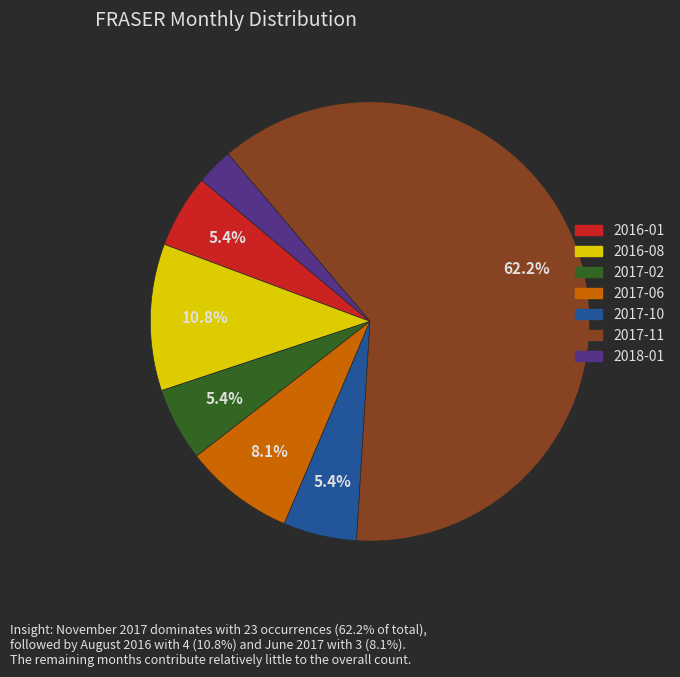

Is there any slice that represents more than half of the pie?

Yes